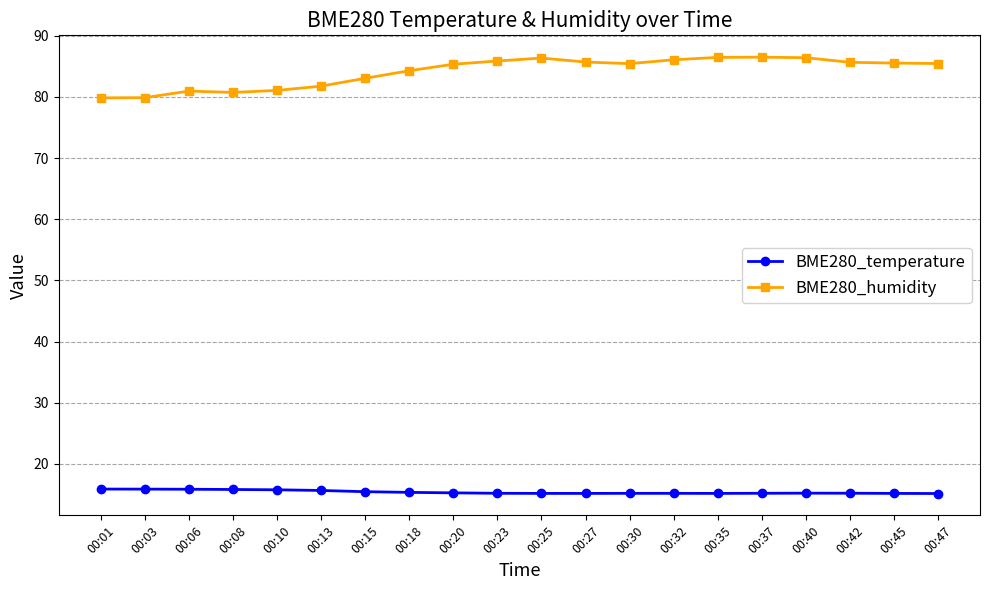

What is the value of the BME280_temperature point at the 2nd from the left?

15.9